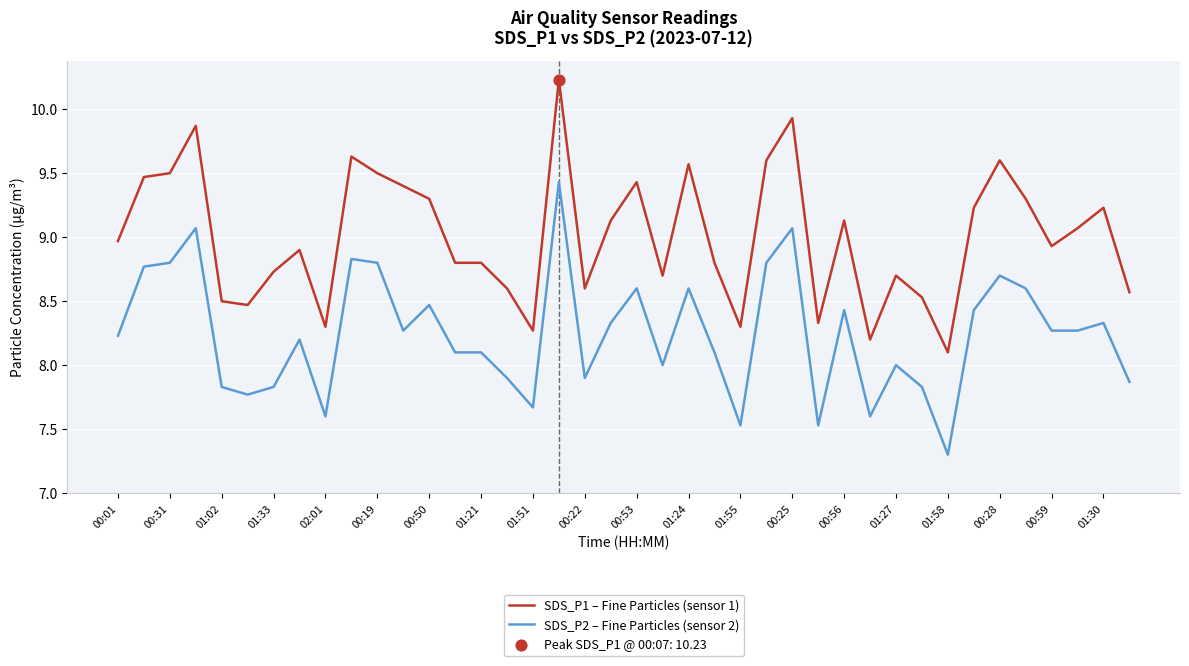

Which series has the largest total across all categories?

SDS_P1 – Fine Particles (sensor 1)